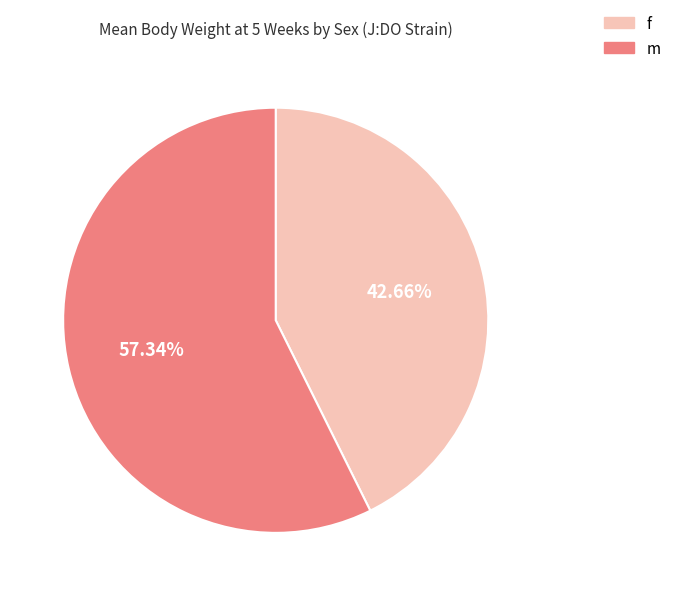

True or false: f accounts for 43% of the total.

True